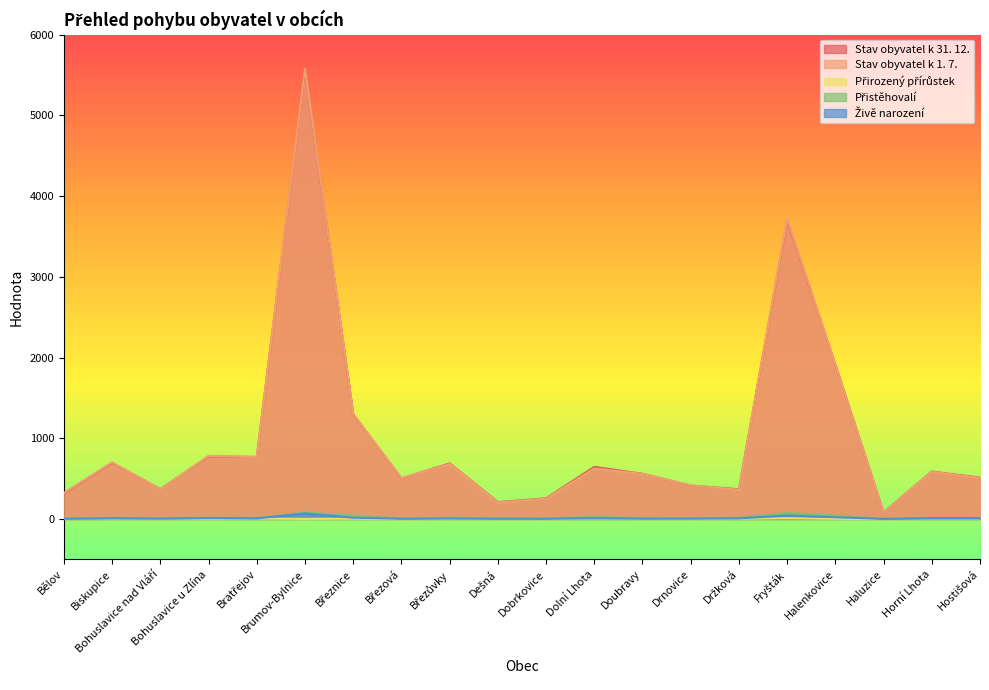

What is the total value across all series at Horní Lhota?

1193